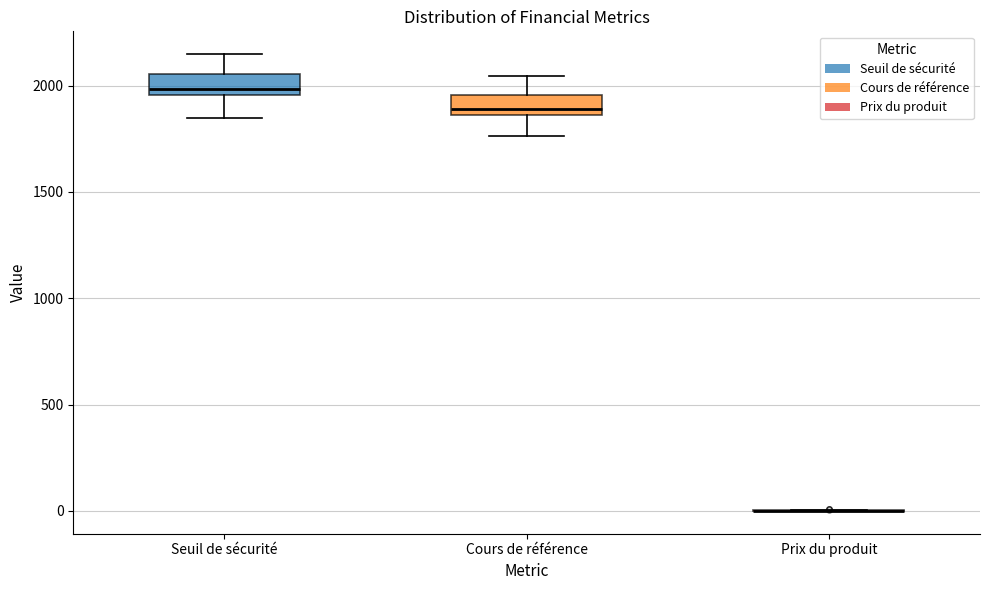

Where does the lower whisker of the box for Seuil de sécurité end on the y-axis? The values are not printed on the chart, so give them approximately, as read against the axis.

1850